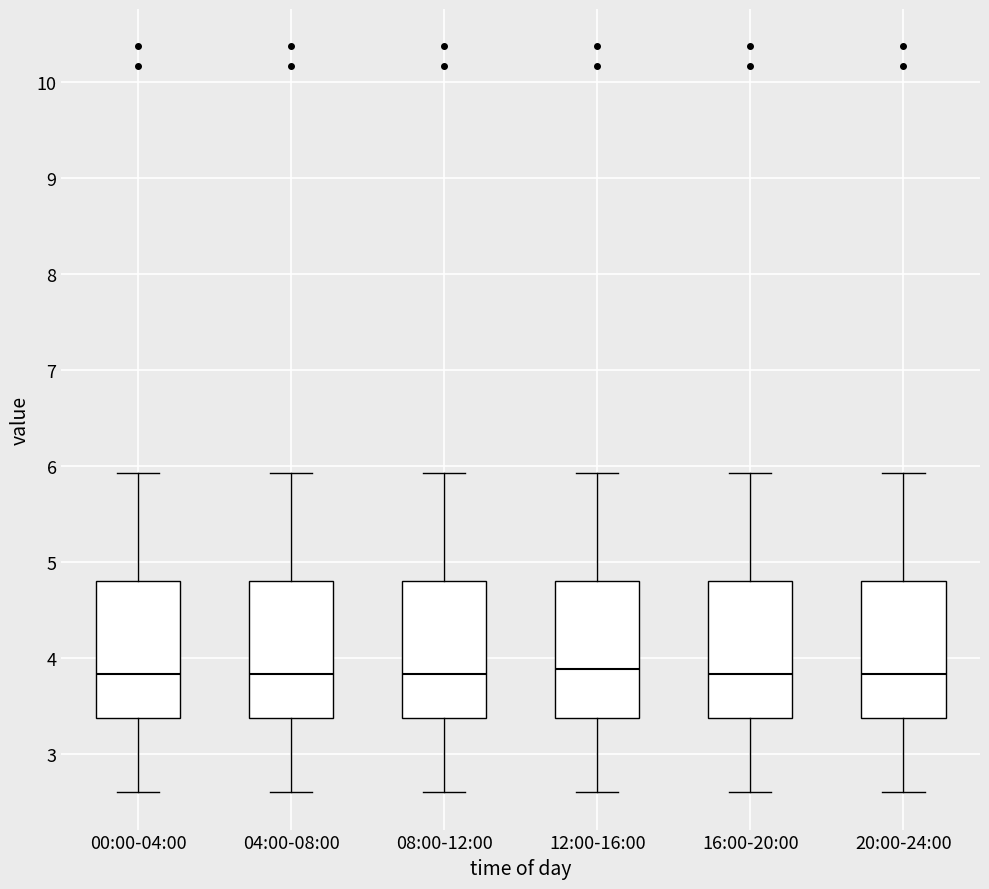

Reading left to right, read every box against the y-axis: the position of its median line, the range the box covers, and the ends of its whiskers. The values are not printed on the chart, so give them approximately, as read against the axis.

00:00-04:00: median 3.8, box 3.4 to 4.8, whiskers 2.6 to 5.9
04:00-08:00: median 3.8, box 3.4 to 4.8, whiskers 2.6 to 5.9
08:00-12:00: median 3.8, box 3.4 to 4.8, whiskers 2.6 to 5.9
12:00-16:00: median 3.9, box 3.4 to 4.8, whiskers 2.6 to 5.9
16:00-20:00: median 3.8, box 3.4 to 4.8, whiskers 2.6 to 5.9
20:00-24:00: median 3.8, box 3.4 to 4.8, whiskers 2.6 to 5.9